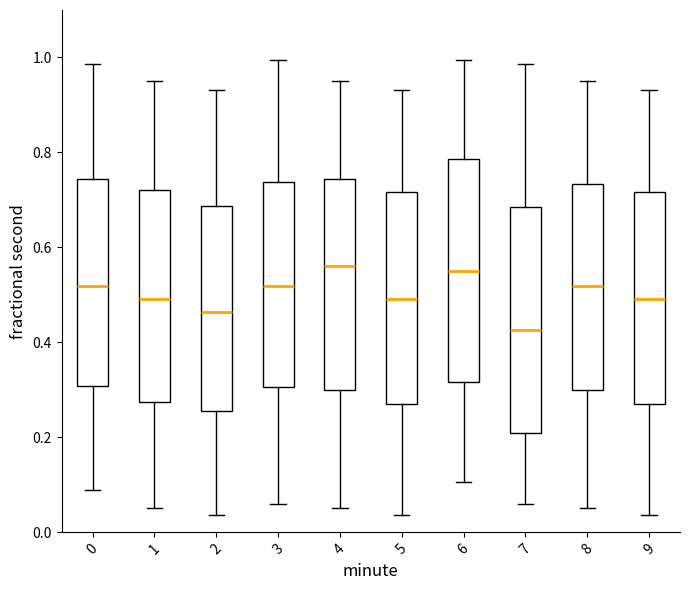

Where does the upper whisker of the box at x = 1 end on the y-axis? The values are not printed on the chart, so give them approximately, as read against the axis.

0.96